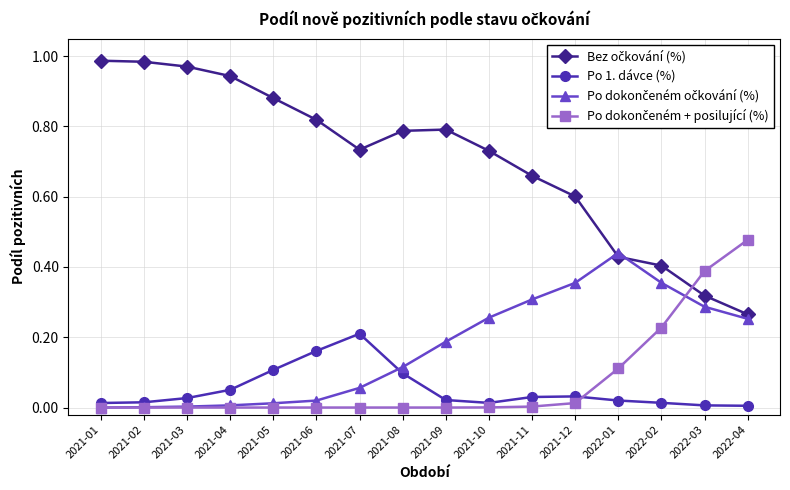

What position from the left is 2021-09?

9